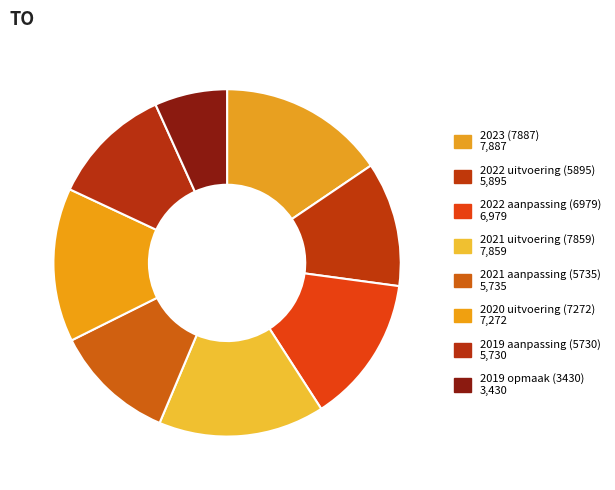

To the nearest percent, what portion does 2021 aanpassing (5735) represent?

11%